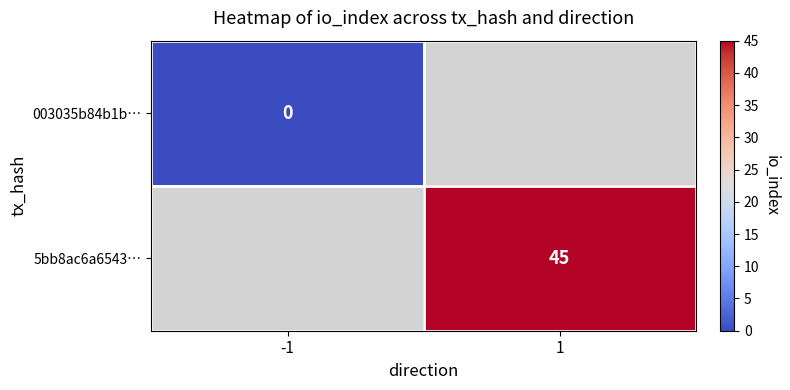

True or false: 5bb8ac6a6543… has a value of 45 at 1.

True